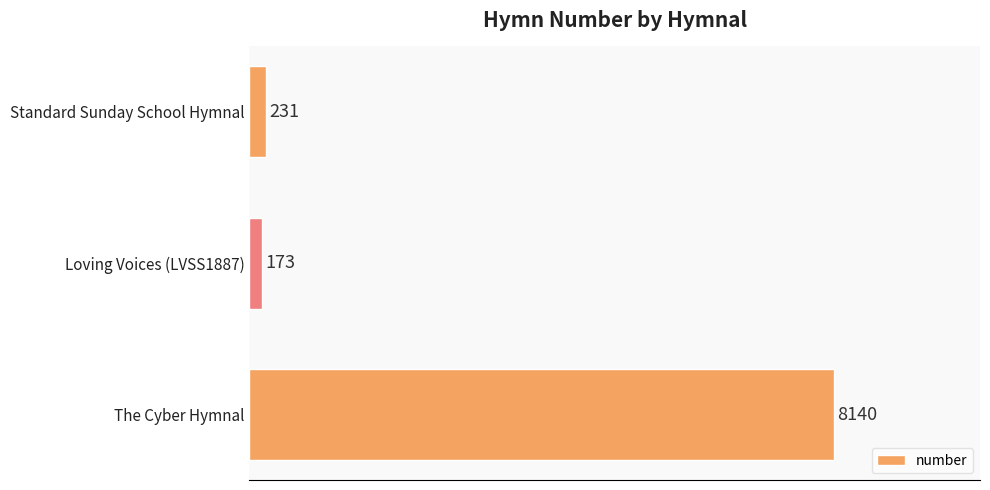

Reading bottom to top, extract all data points from this chart.

The Cyber Hymnal=8140	Loving Voices (LVSS1887)=173	Standard Sunday School Hymnal=231